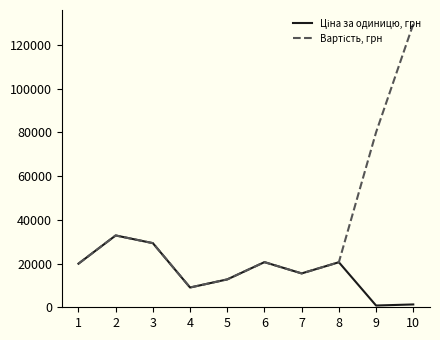

What is the total value across all series at 5?

25500